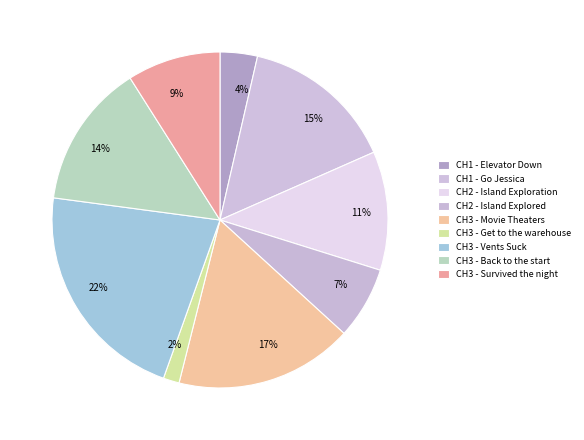

Count the number of slices in the pie.

9